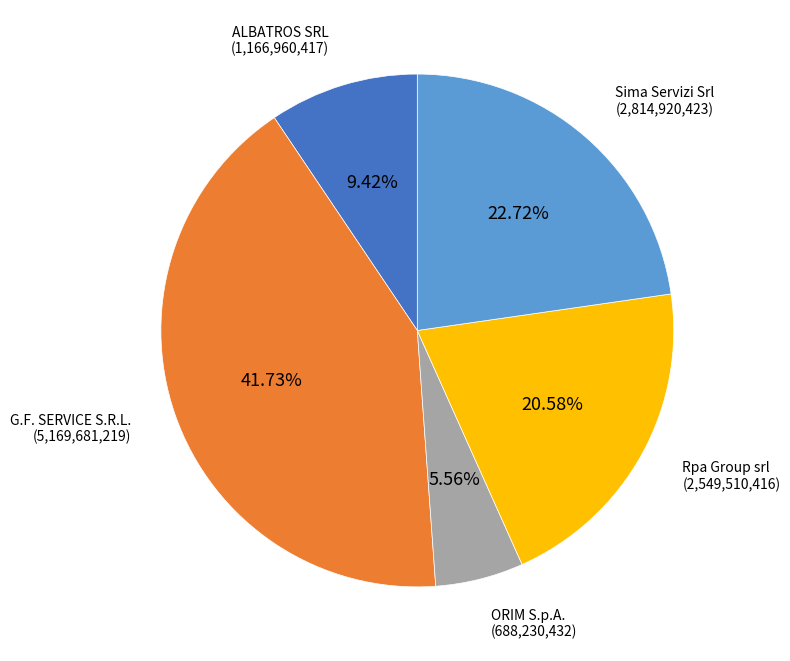

True or false: Sima Servizi Srl accounts for 28% of the total.

False